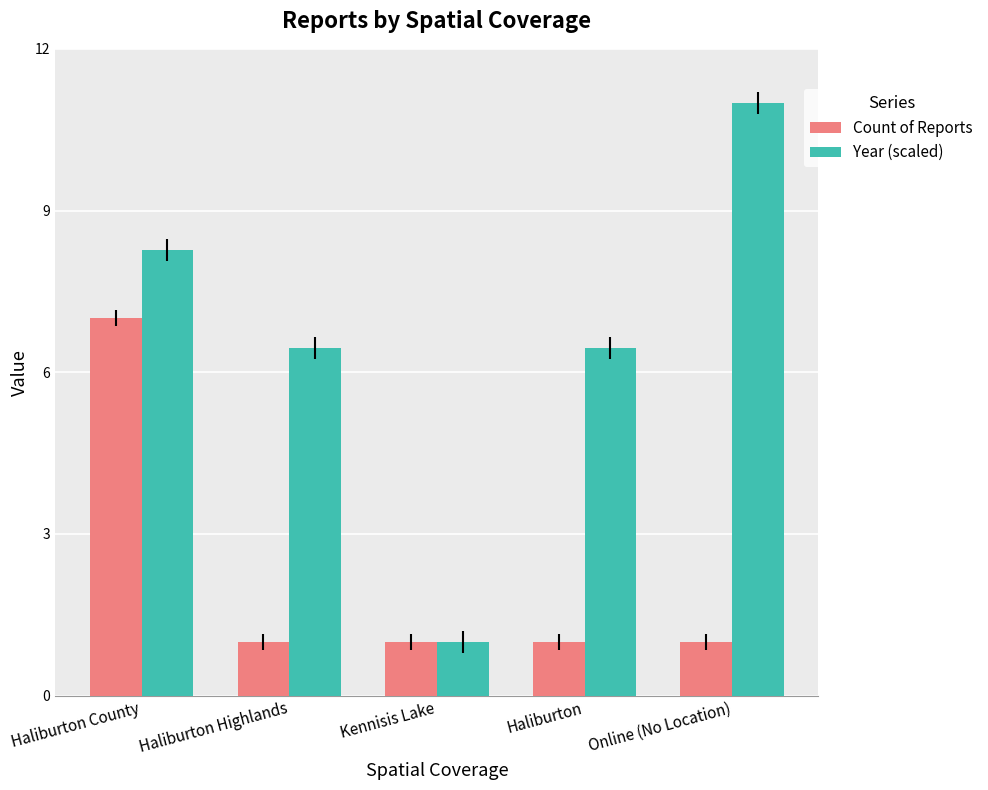

Reading left to right, transcribe all the data shown in this chart.

Count of Reports: 7.0	1.0	1.0	1.0	1.0
Year (scaled): 8.3	6.5	1.0	6.5	11.0